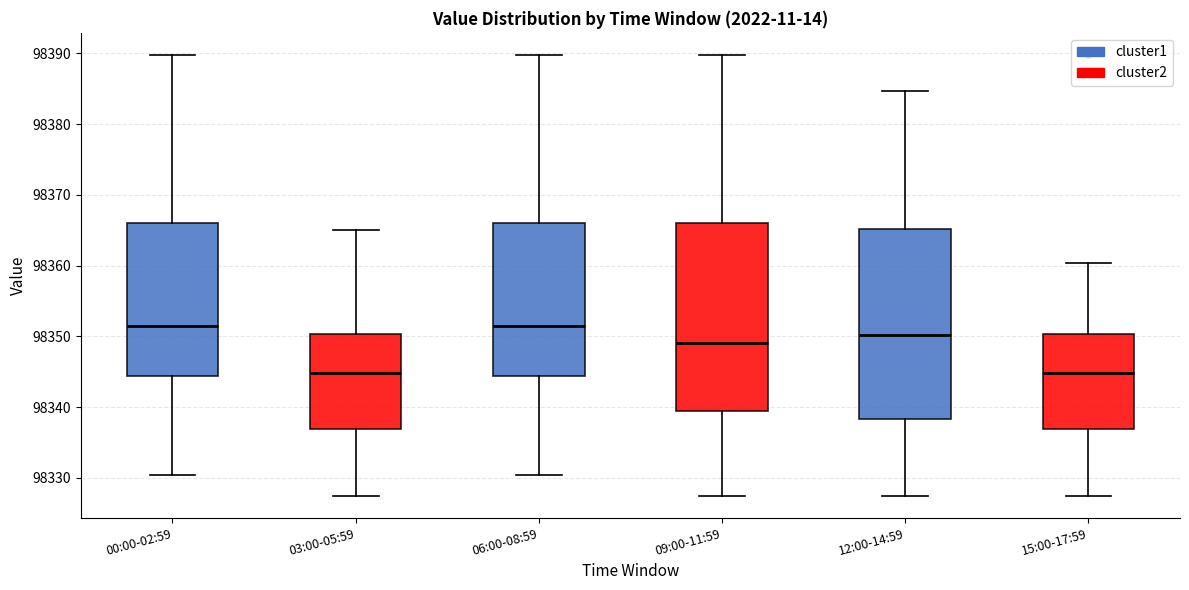

Reading left to right, transcribe this box plot: for each box, give where its median line is, the range the box spans, and where its two whiskers end, as read against the y-axis. The values are not printed on the chart, so give them approximately, as read against the axis.

00:00-02:59: median 98351, box 98344 to 98366, whiskers 98330 to 98390
03:00-05:59: median 98345, box 98337 to 98350, whiskers 98327 to 98365
06:00-08:59: median 98351, box 98344 to 98366, whiskers 98330 to 98390
09:00-11:59: median 98349, box 98339 to 98366, whiskers 98327 to 98390
12:00-14:59: median 98350, box 98338 to 98365, whiskers 98327 to 98385
15:00-17:59: median 98345, box 98337 to 98350, whiskers 98327 to 98360